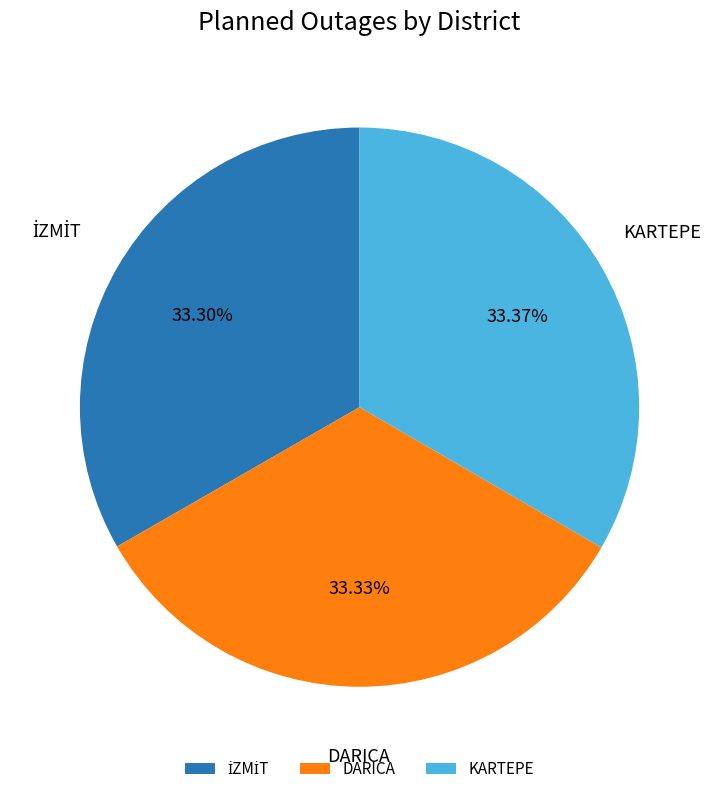

What is the total percentage of KARTEPE and DARICA?

66.7%